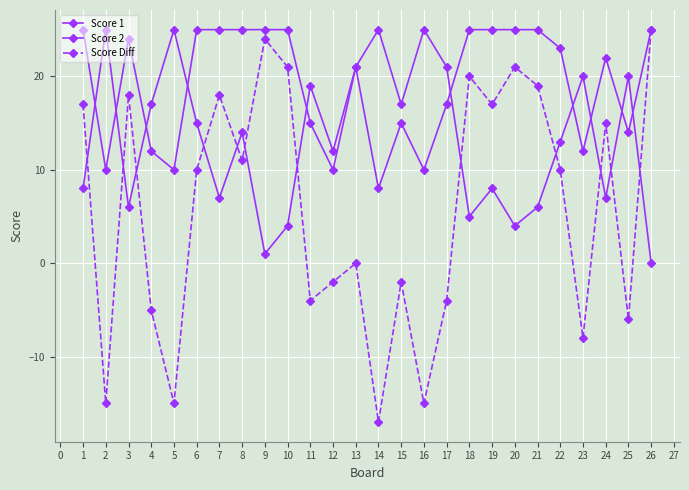

In Score 2, how many points are higher than both neighbors (excluding endpoints)?

9